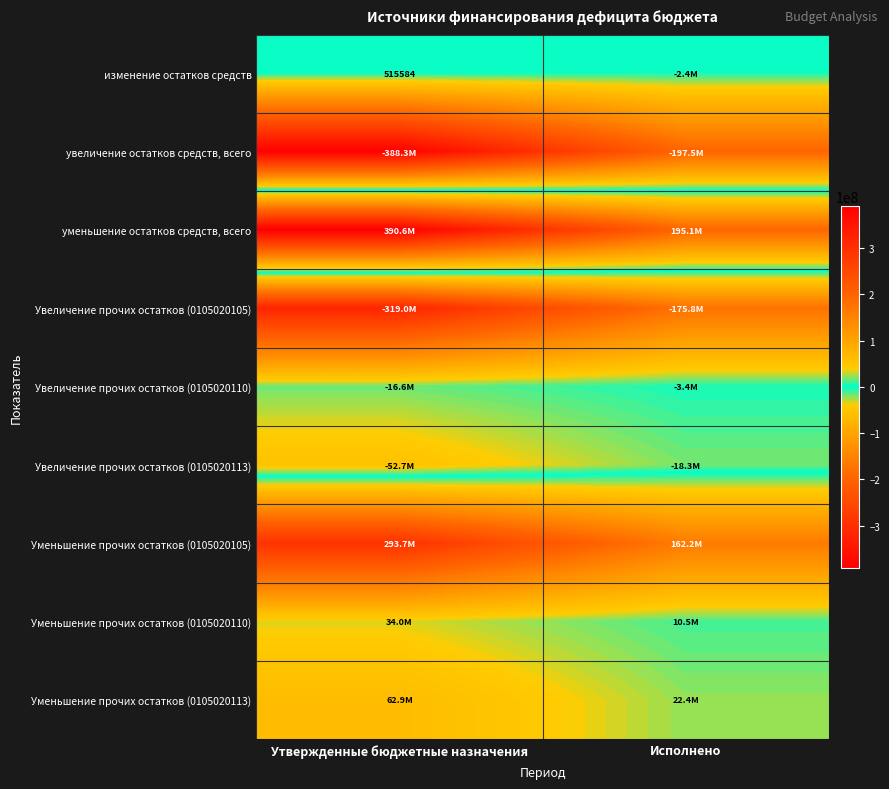

What is the total value across all series at Исполнено?

-7119166.9